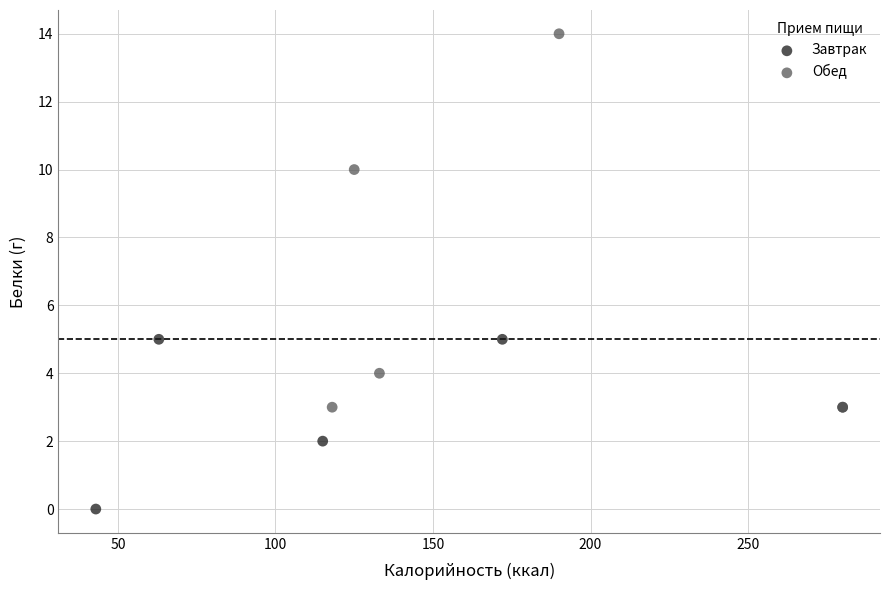

Which series has the widest spread of Y values?

Обед